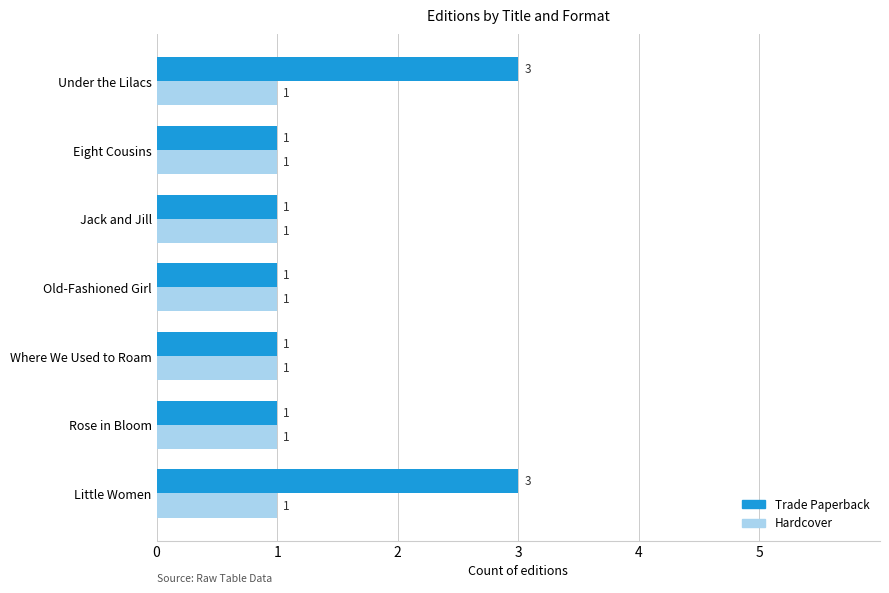

Count the Trade Paperback values in the range 1 to 3.

7